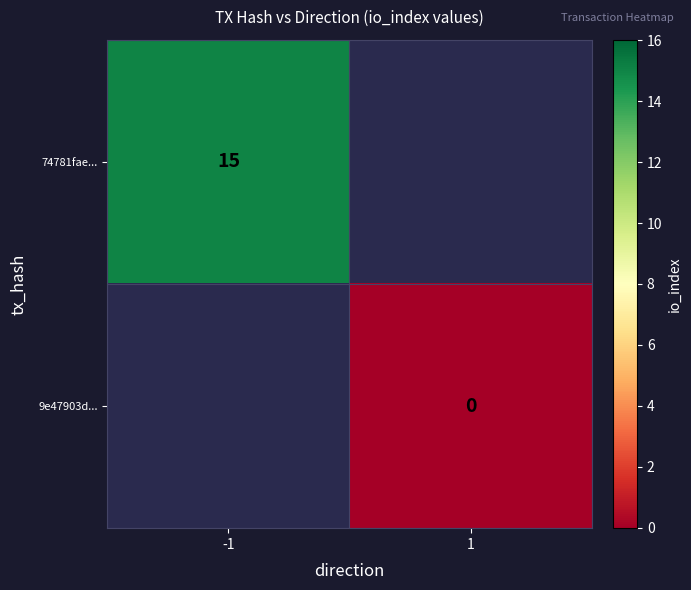

How many data points does each series have?

2